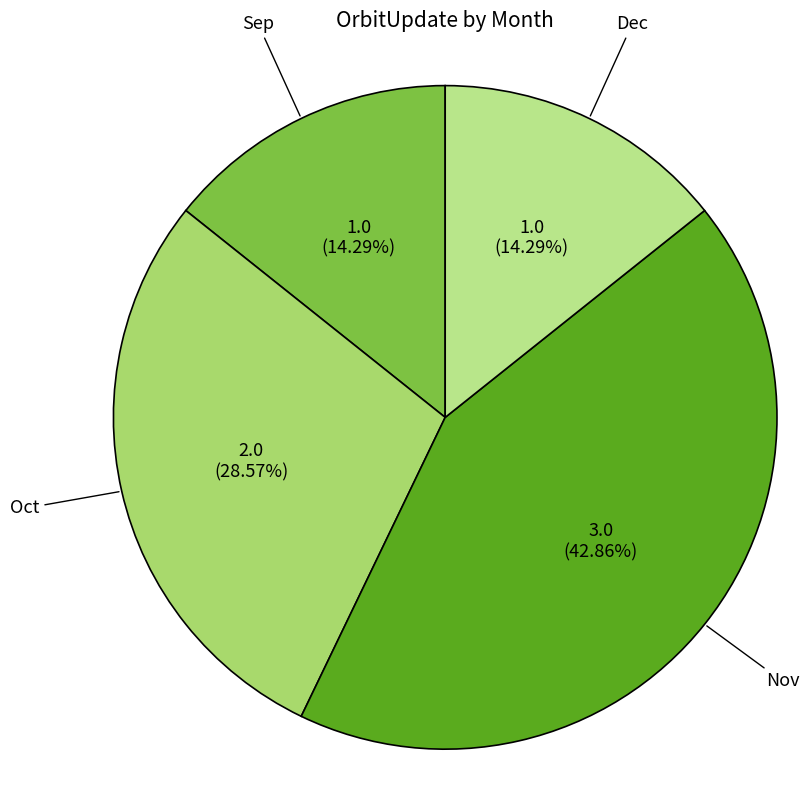

Count the number of slices in the pie.

4